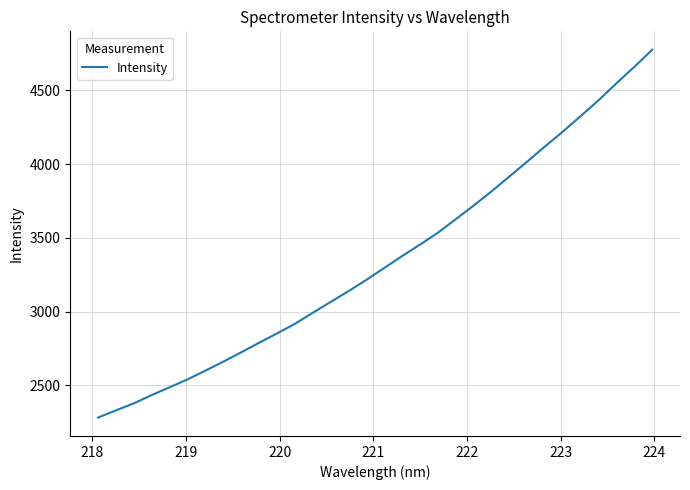

What is the average value?

3351.5